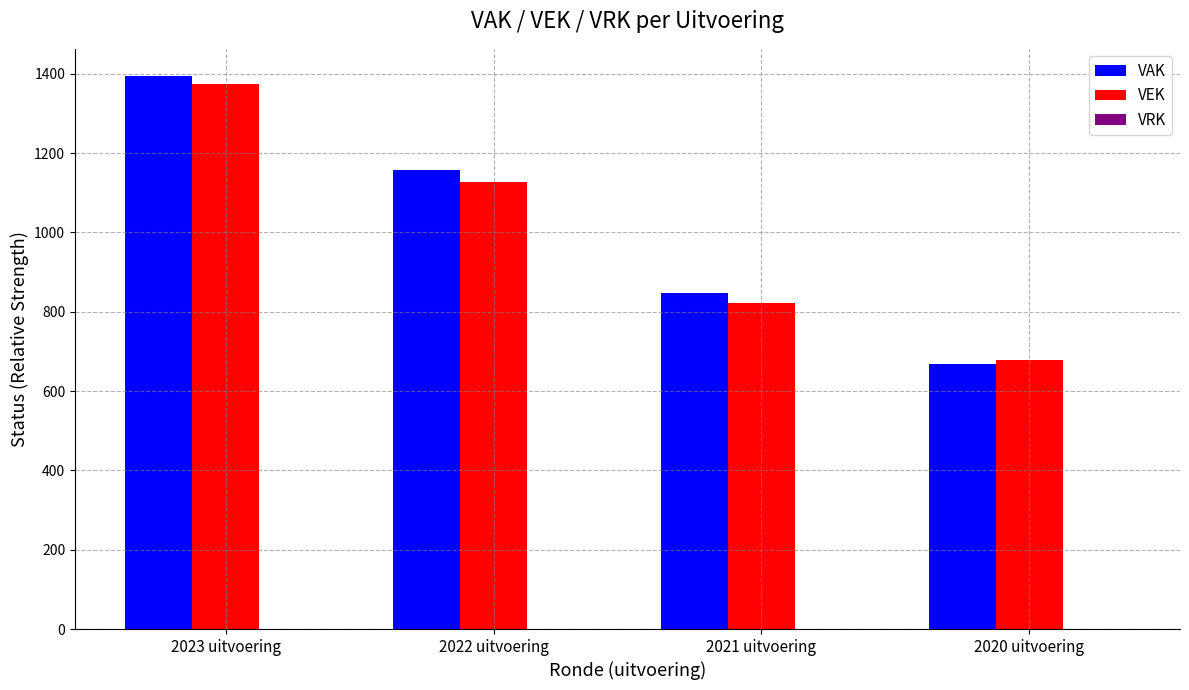

Rank the series by their maximum value, from lowest to highest.

VEK, VAK